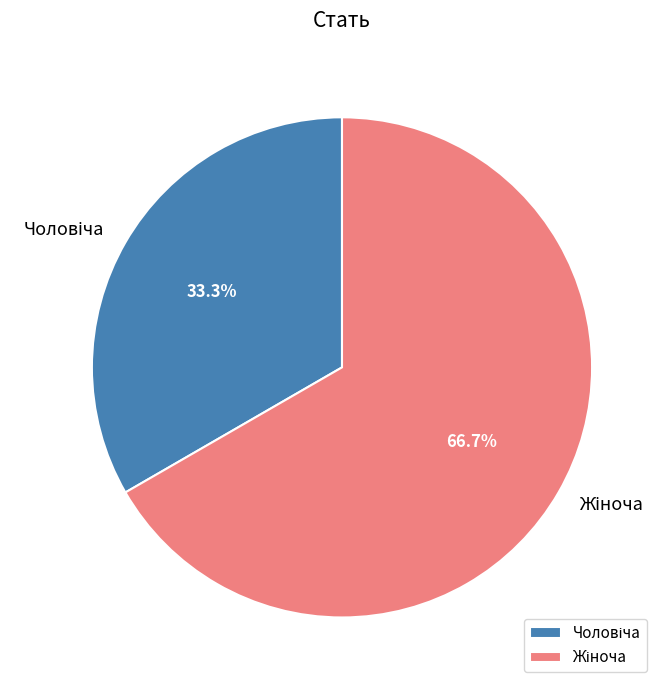

Count the number of slices in the pie.

2